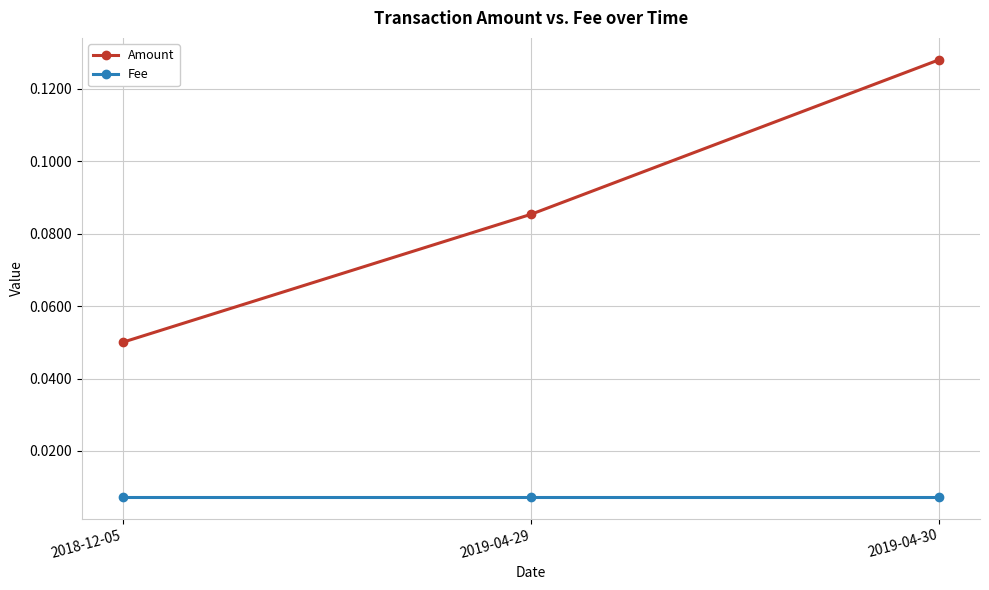

Rank the series by their maximum value, from lowest to highest.

Fee, Amount